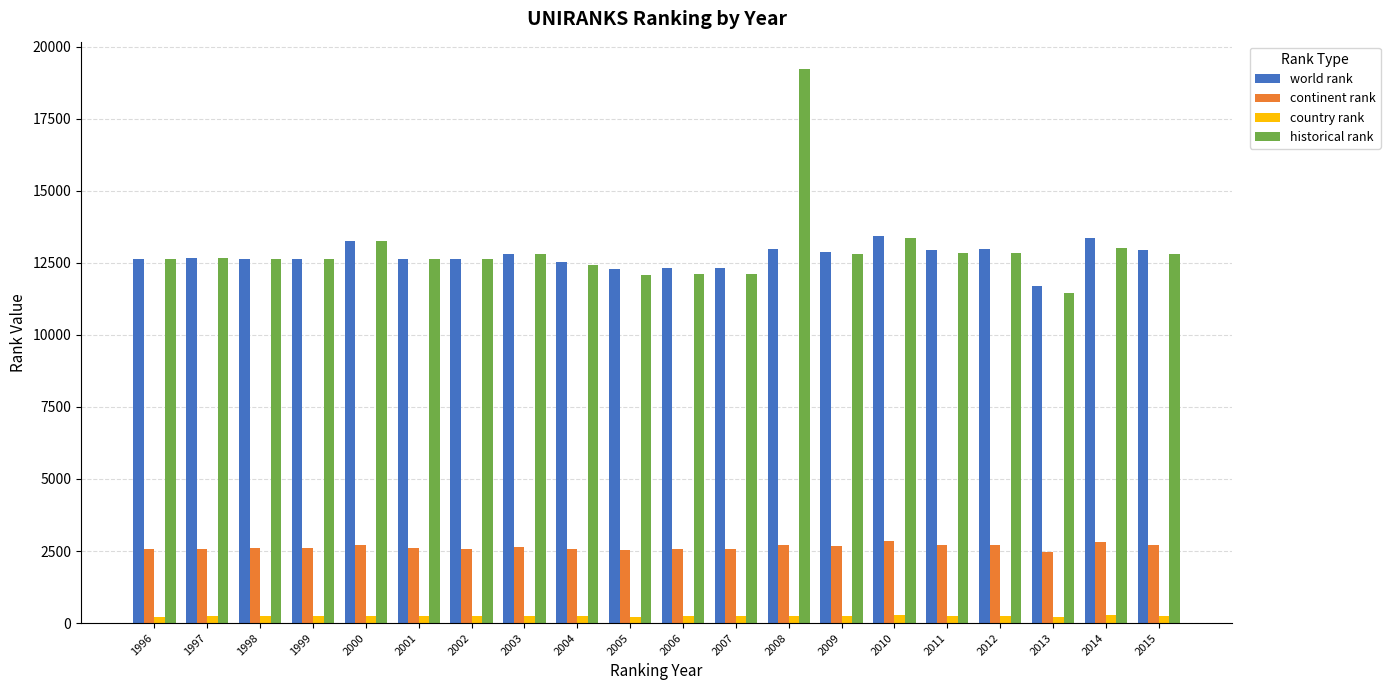

What is the maximum value for continent rank?

2834